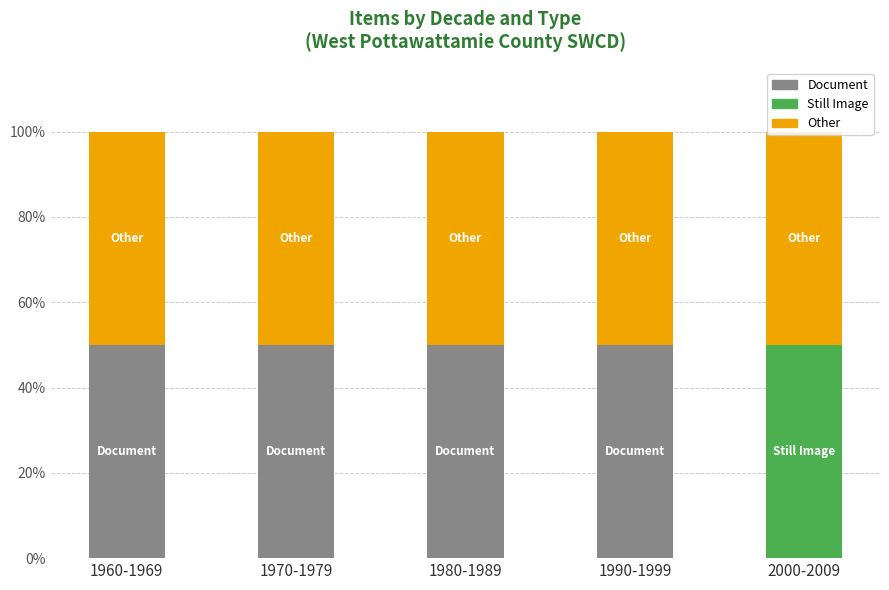

What is the total value across all series at 2000-2009?

100